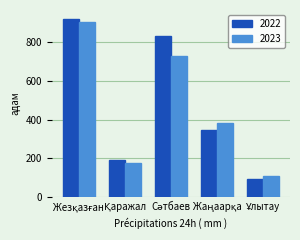

Which series has the widest spread of values?

2022